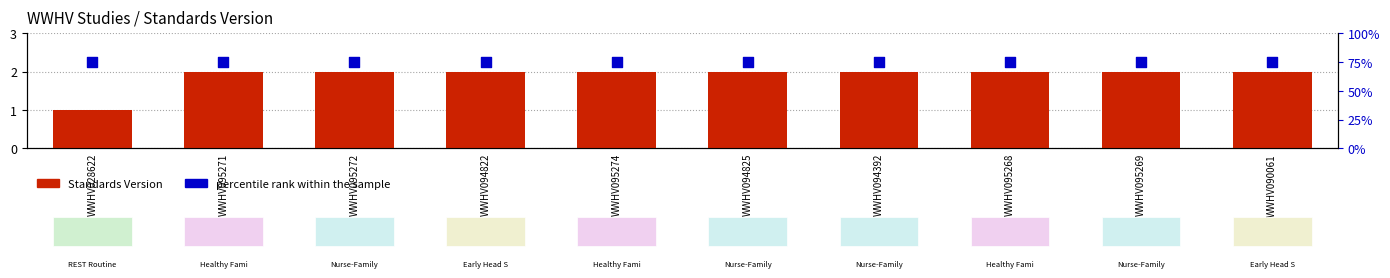

At how many categories does at least one series exceed 41?

10